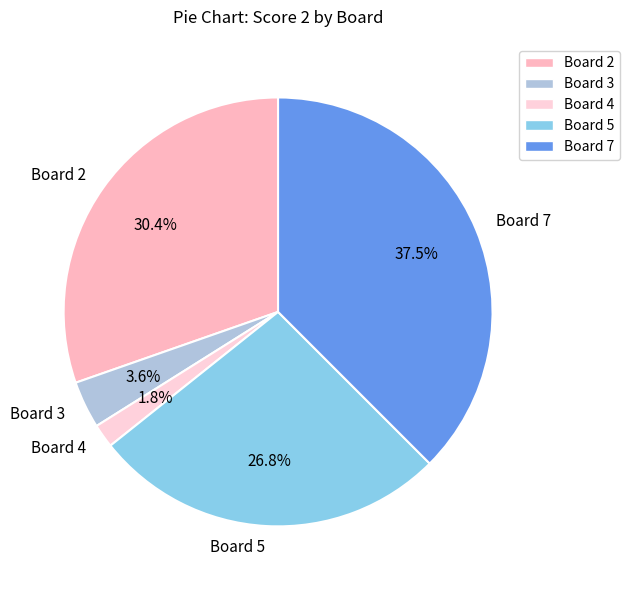

Combined, what portion of the pie is Board 5 and Board 2?

57.1%